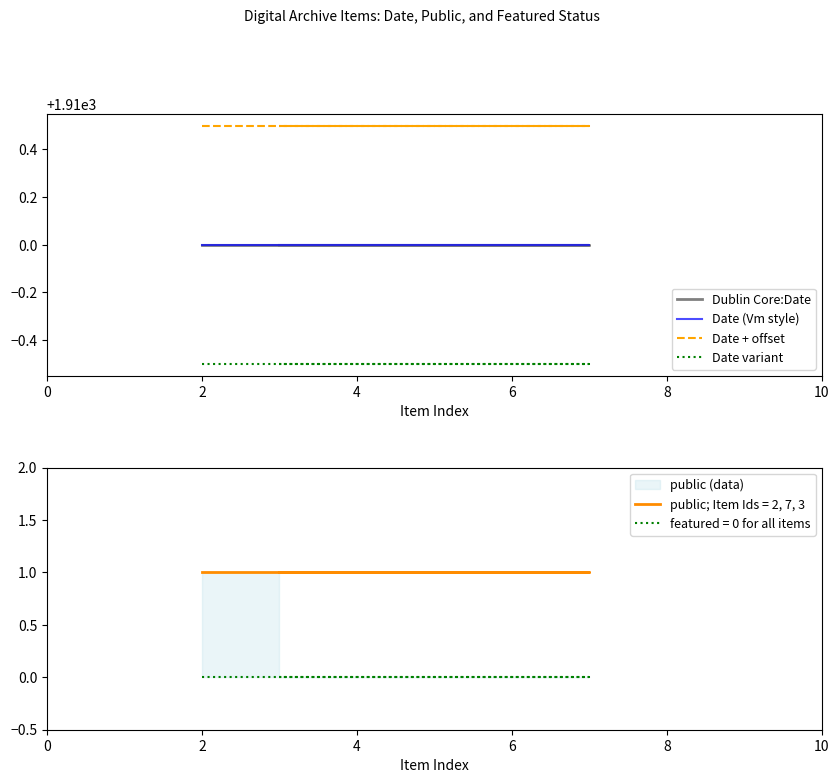

Rank the series at 4 from highest to lowest value.

Date + offset, Dublin Core:Date, Date (Vm style), Date variant